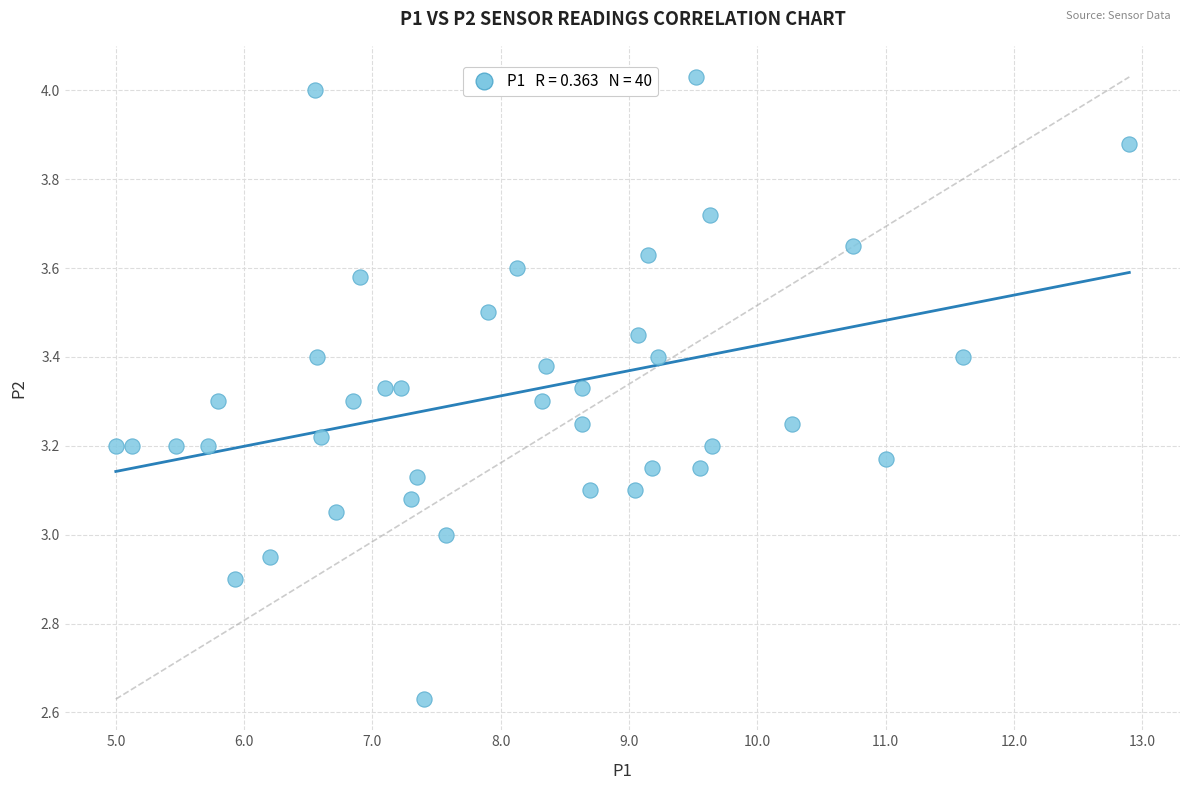

What is the range of X values (max minus min)?

7.9